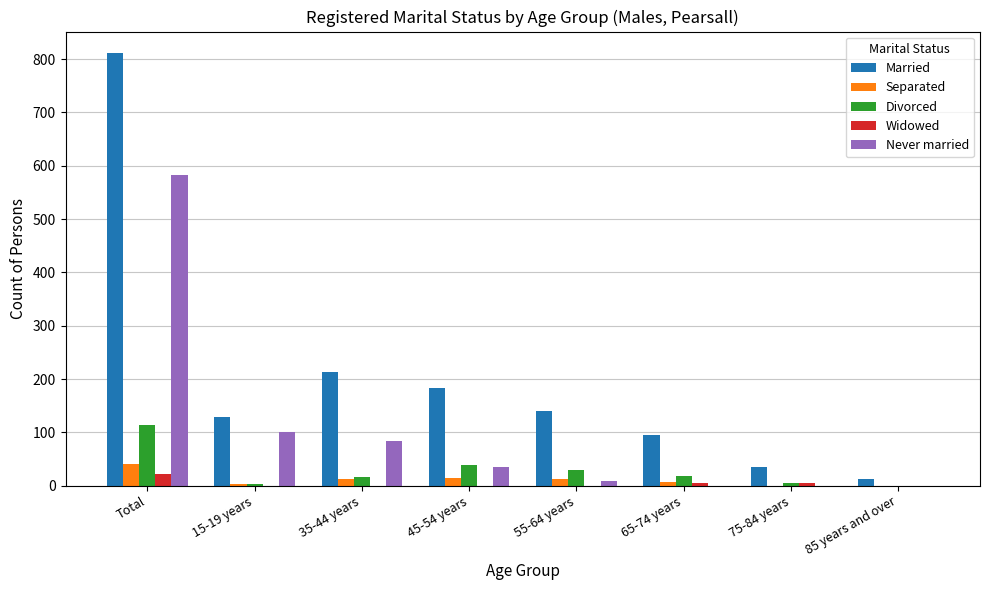

True or false: Never married has a value of 101 at 15-19 years.

True